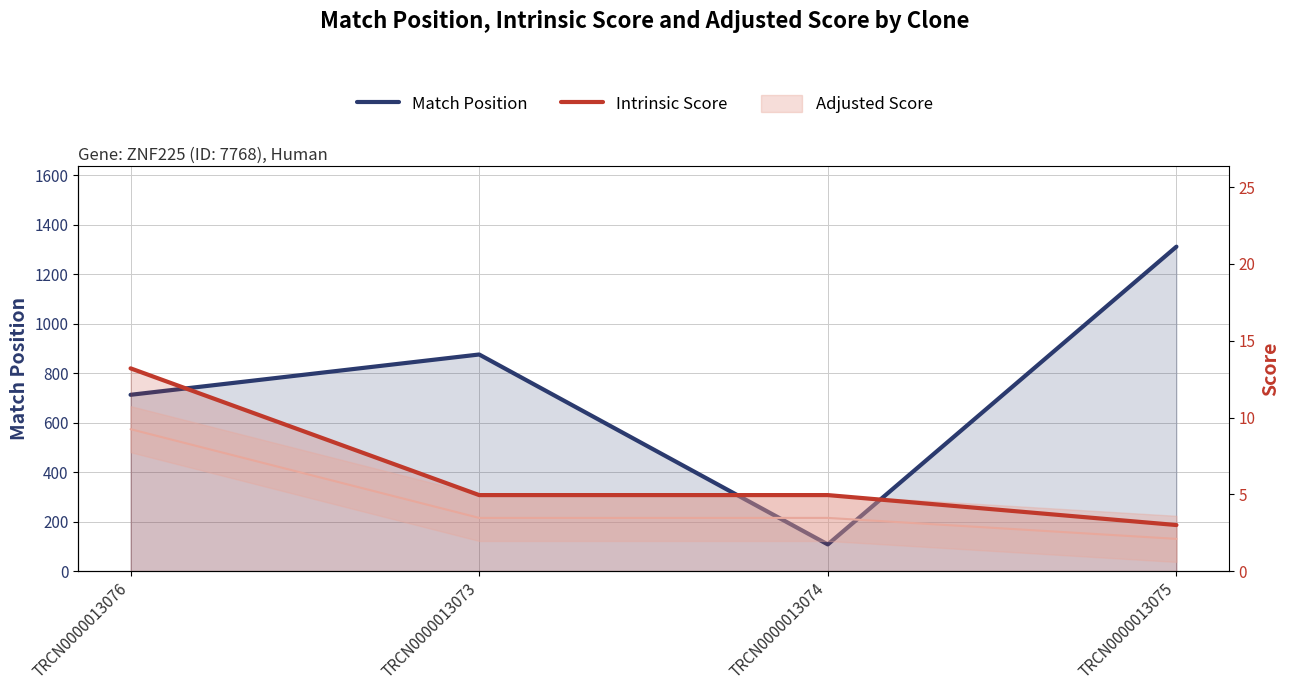

List the series in order of their overall mean, highest first.

Match Position, Intrinsic Score